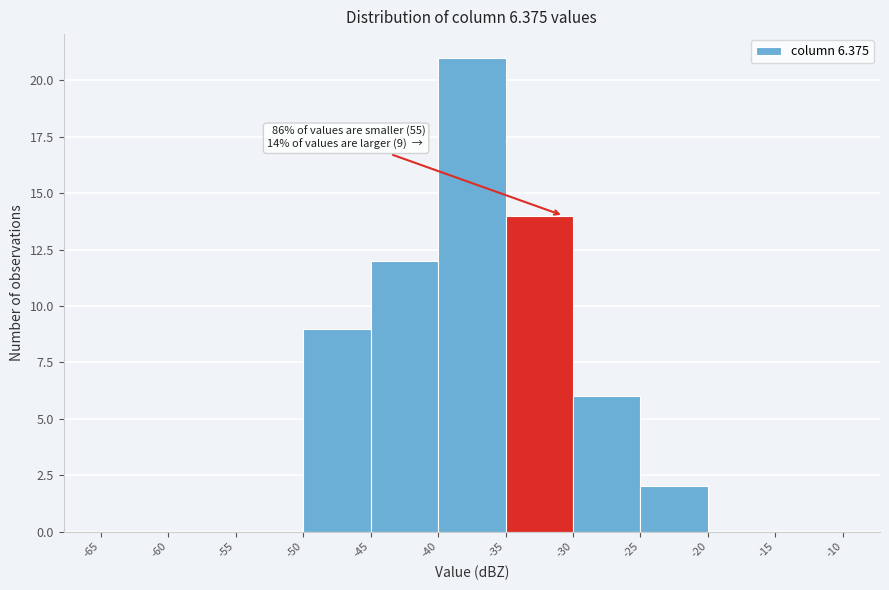

Over which range of the x-axis is the bar tallest?

-40 to -35